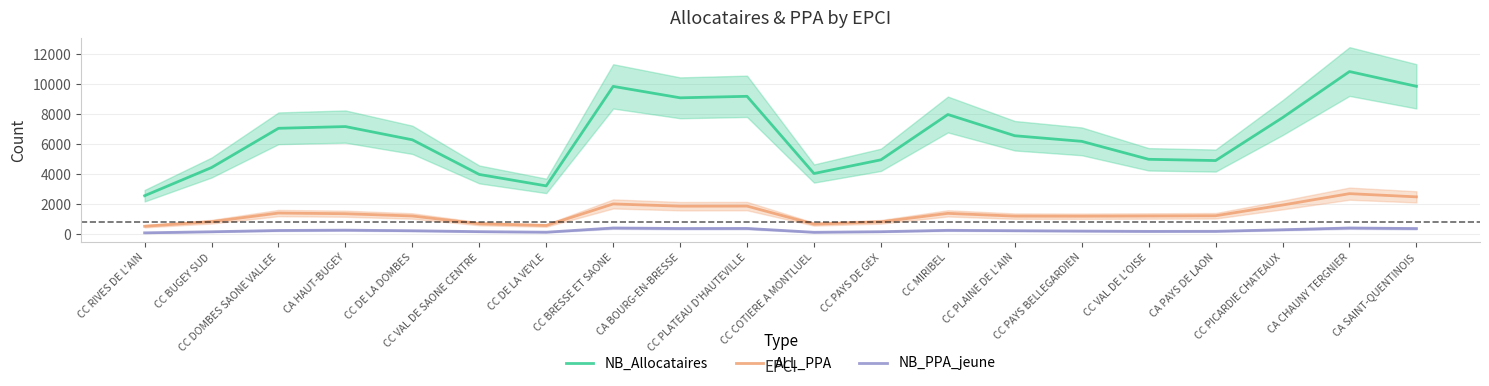

At how many categories does at least one series exceed 3312?

18